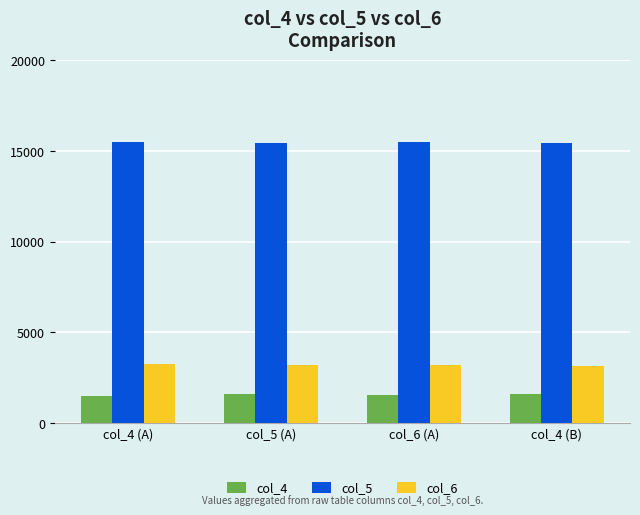

How many data points in col_5 are less than 15480?

2